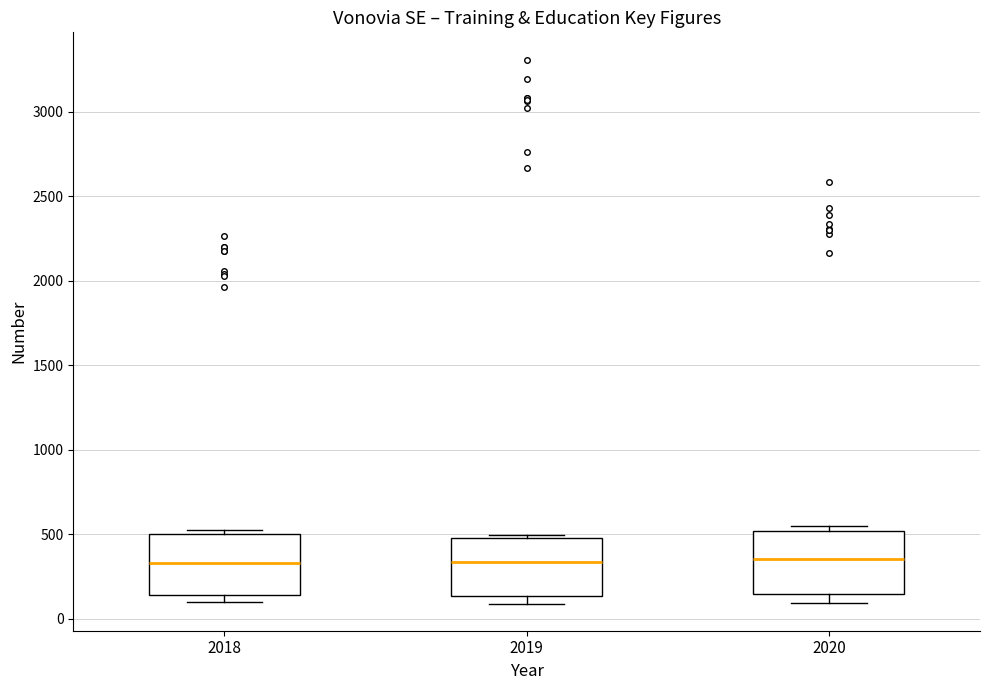

Reading left to right, read every box against the y-axis: the position of its median line, the range the box covers, and the ends of its whiskers. The values are not printed on the chart, so give them approximately, as read against the axis.

2018: median 350, box 150 to 500, whiskers 100 to 500 (just above the box's upper edge)
2019: median 350, box 150 to 500, whiskers 100 to 500 (just above the box's upper edge)
2020: median 350, box 150 to 500, whiskers 100 to 550